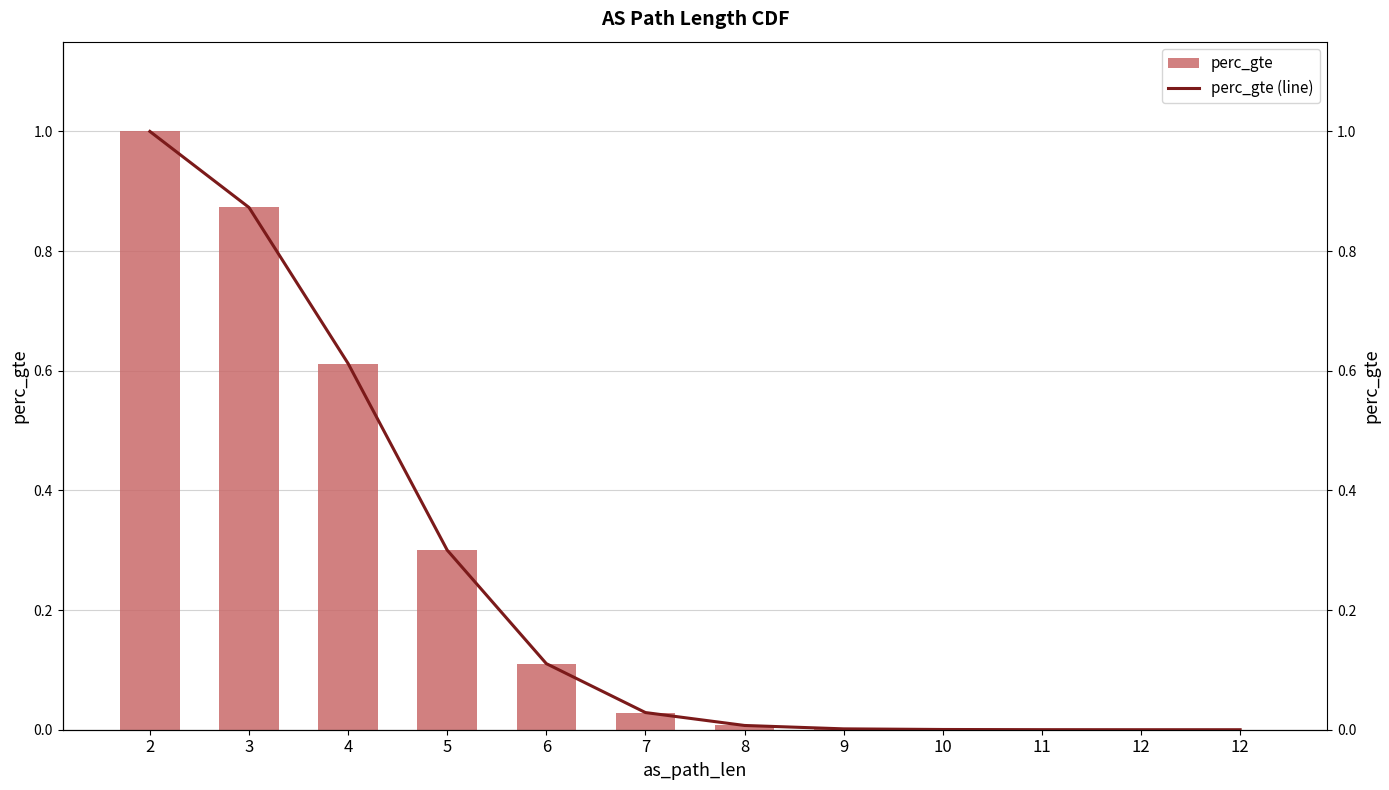

Between 8 and 7, which is larger?

7